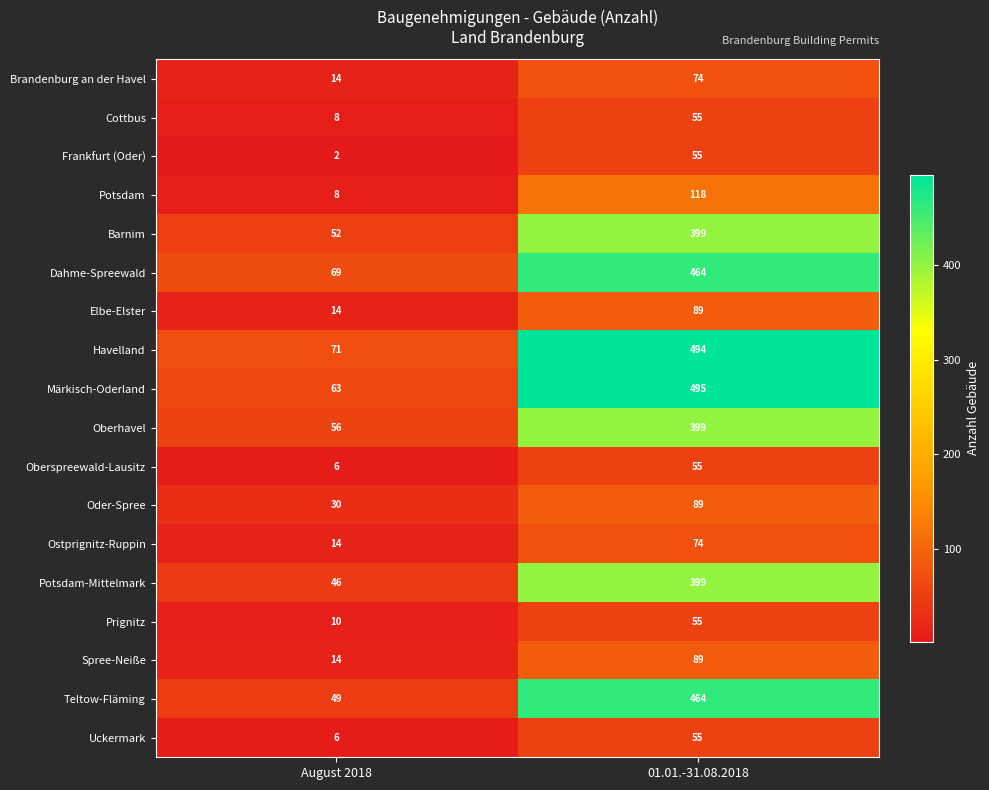

At which category is the sum across all series the highest?

01.01.-31.08.2018